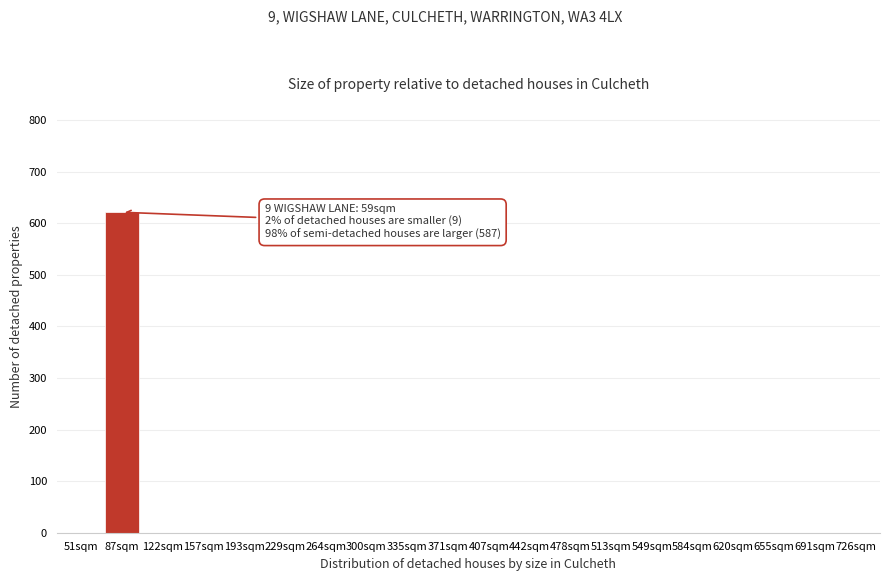

Reading right to left, what are all the values shown in this chart?

726sqm=0	691sqm=0	655sqm=0	620sqm=0	584sqm=0	549sqm=0	513sqm=0	478sqm=0	442sqm=0	407sqm=0	371sqm=0	335sqm=0	300sqm=0	264sqm=0	229sqm=0	193sqm=0	157sqm=0	122sqm=0	87sqm=621	51sqm=0